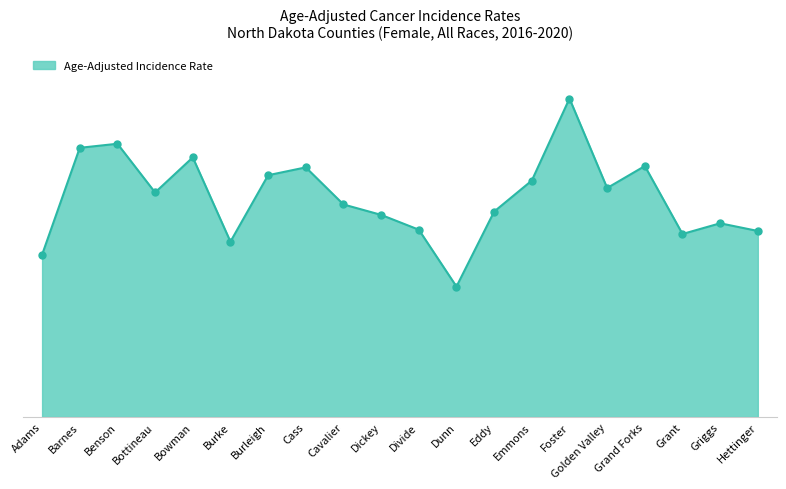

Does the chart have visible grid lines?

No